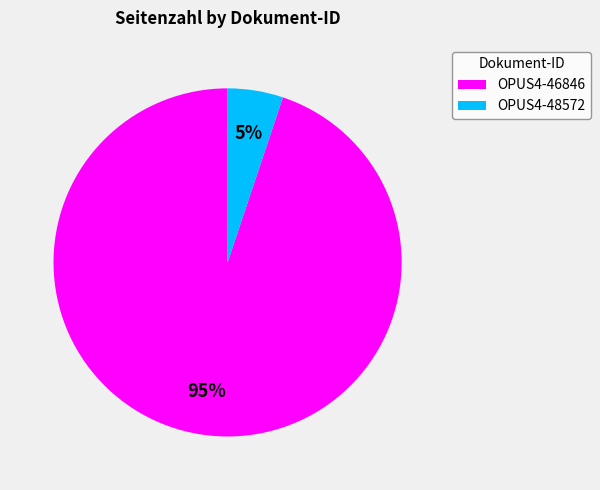

To the nearest percent, what is the difference between the largest and smallest slice percentages?

90%